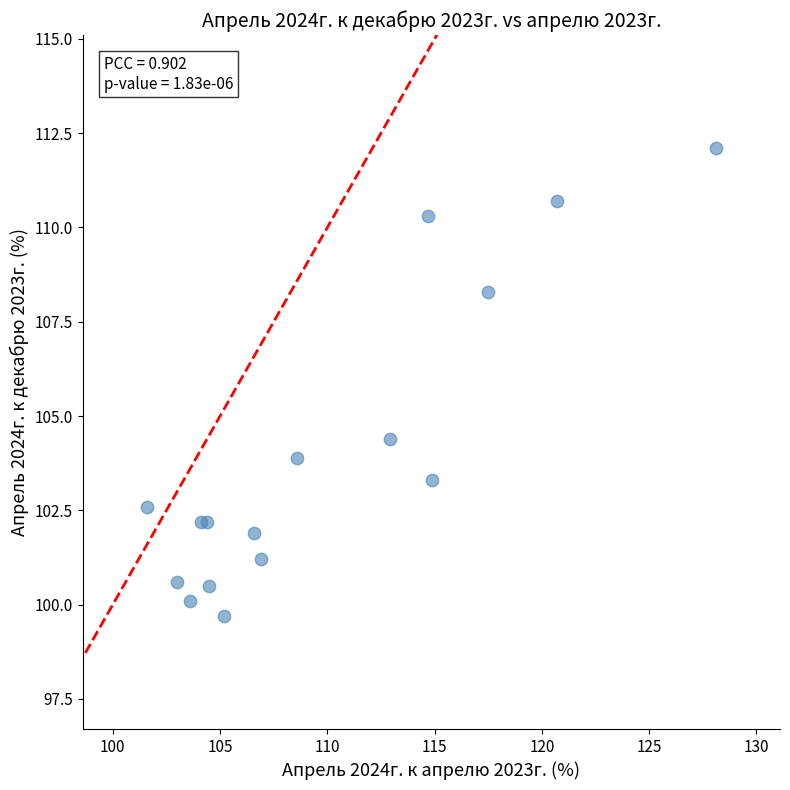

What Y value in the scatter plot is closest to 105?

104.4